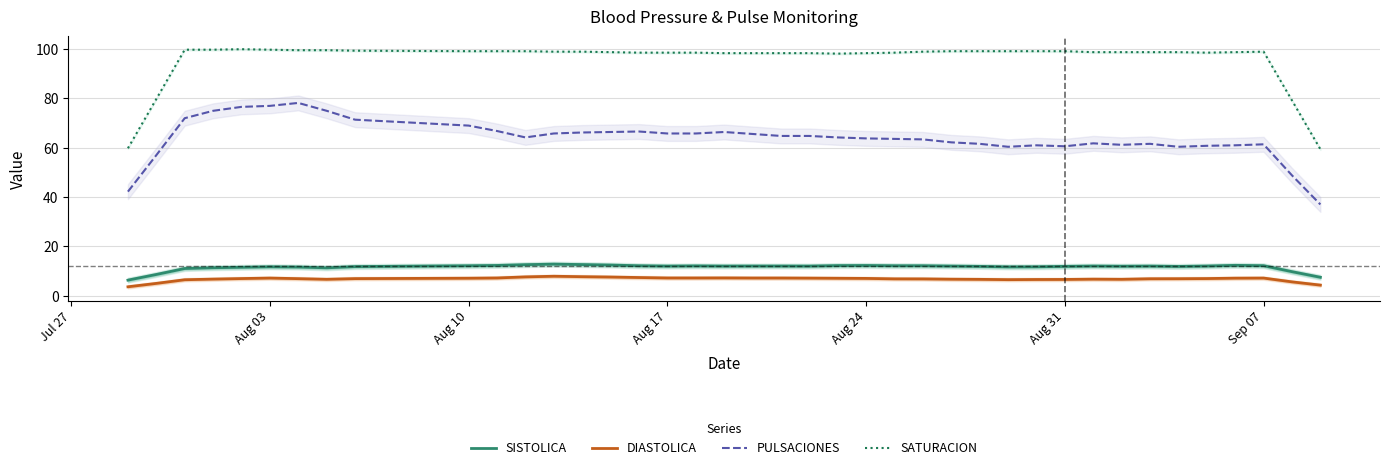

Which series has the widest spread of values?

PULSACIONES